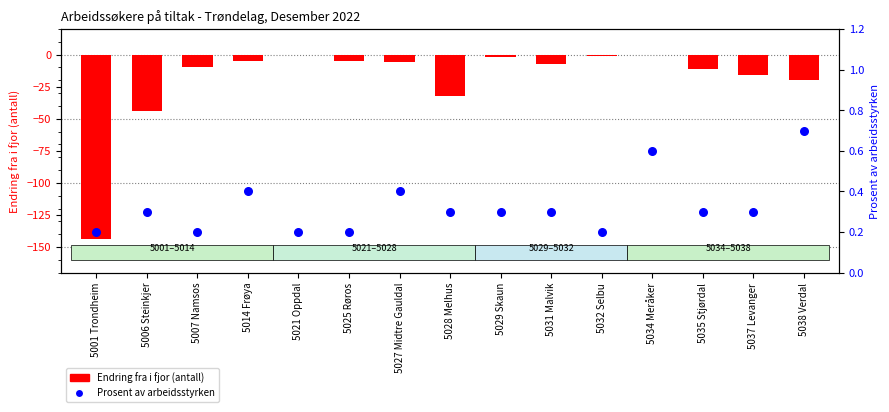

What is the total value across all series at 5007 Namsos?

-9.8